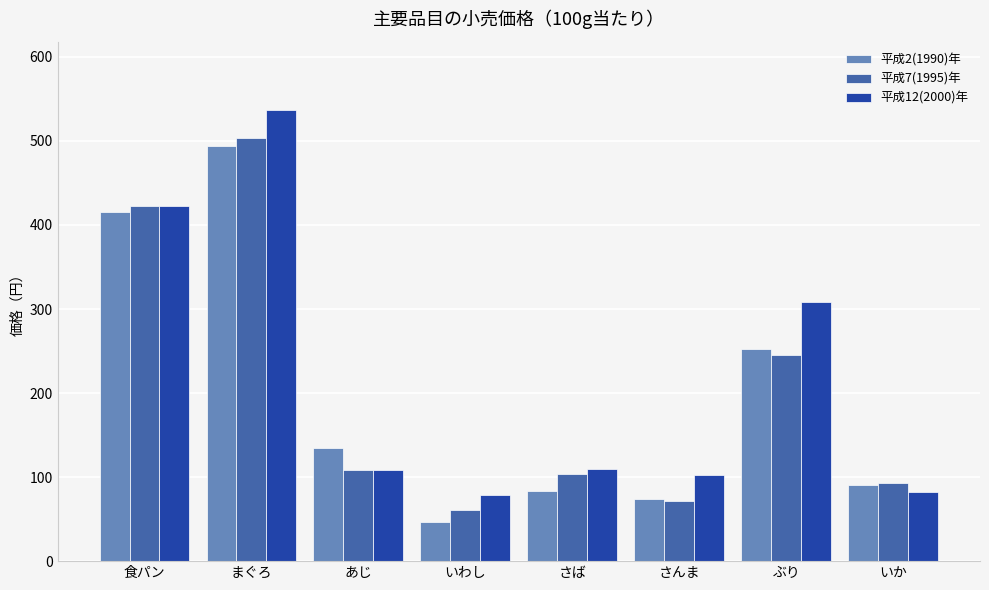

Is the value of 平成12(2000)年 at いわし greater than the value of 平成2(1990)年 at さんま?

Yes